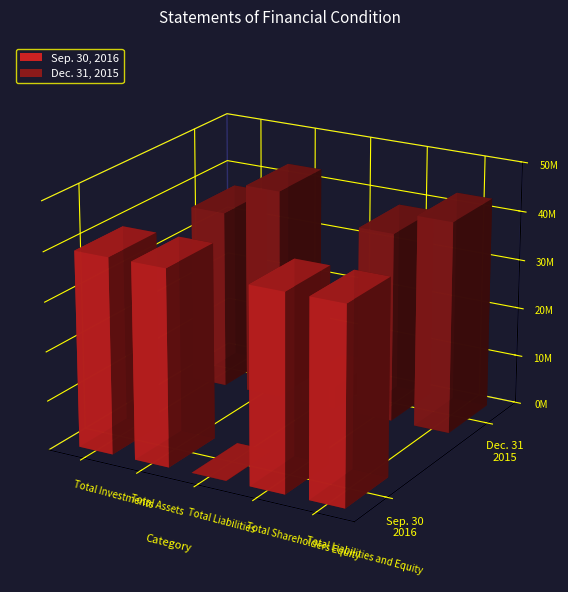

Which label corresponds to the smallest value in the chart?

Total Liabilities